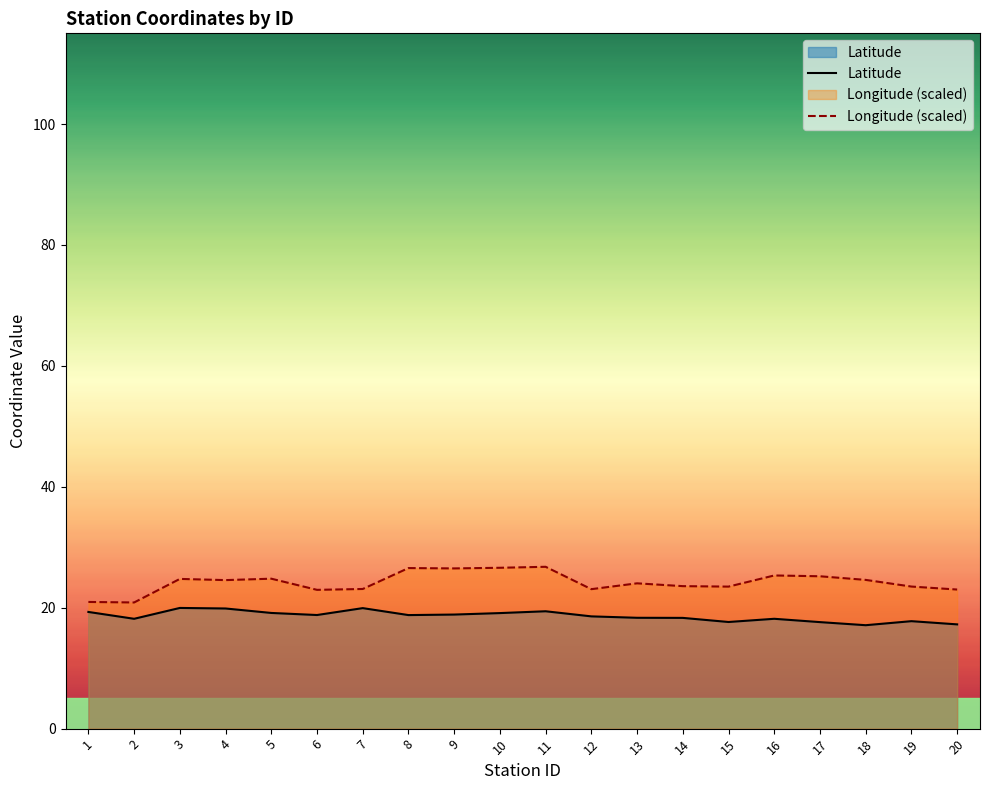

How many values in the Longitude (scaled) series are below 24?

9